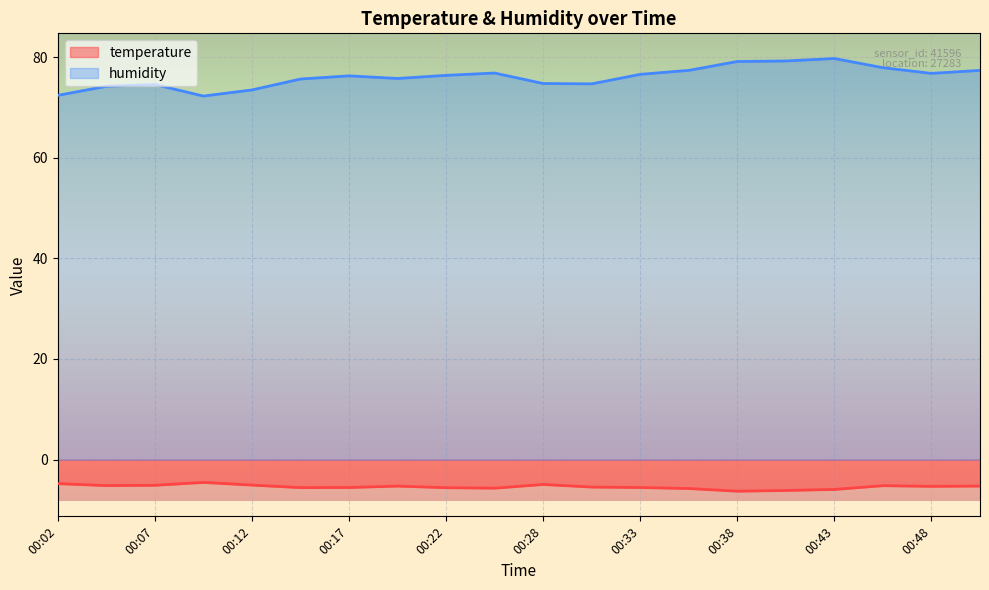

The value of temperature at 00:05 is -7.0. True or false?

False